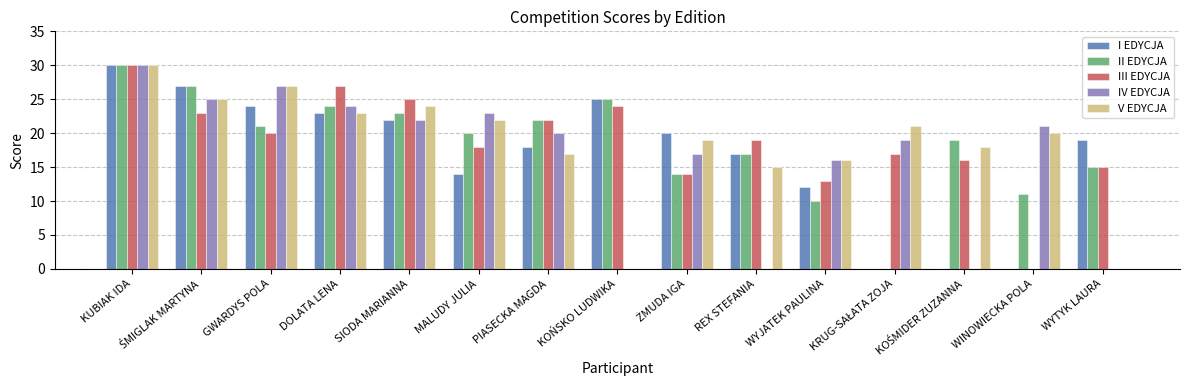

What is the sum of all III EDYCJA values?

283